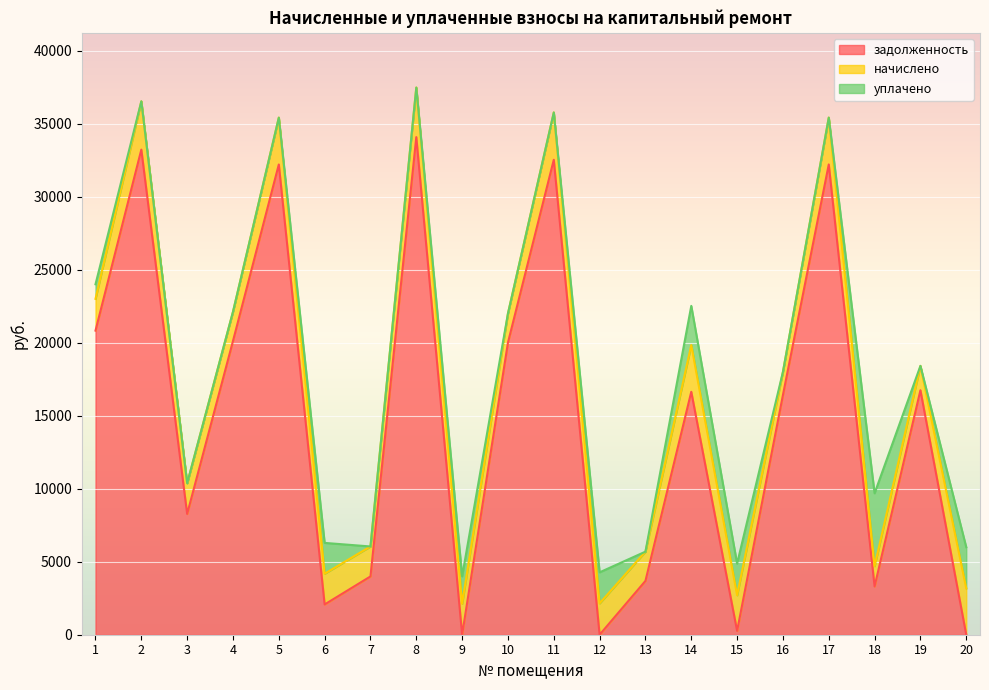

True or false: уплачено and начислено cross at least once.

True